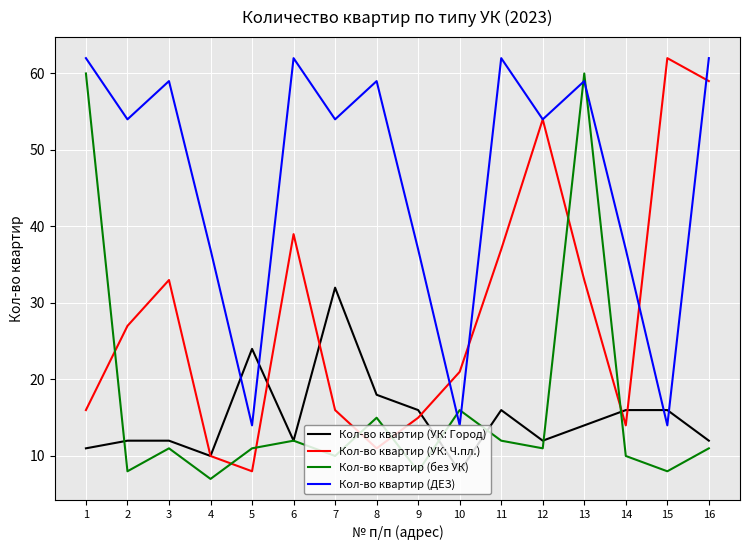

True or false: Кол-во квартир (ДЕЗ) has a value of 56 at 14.

False